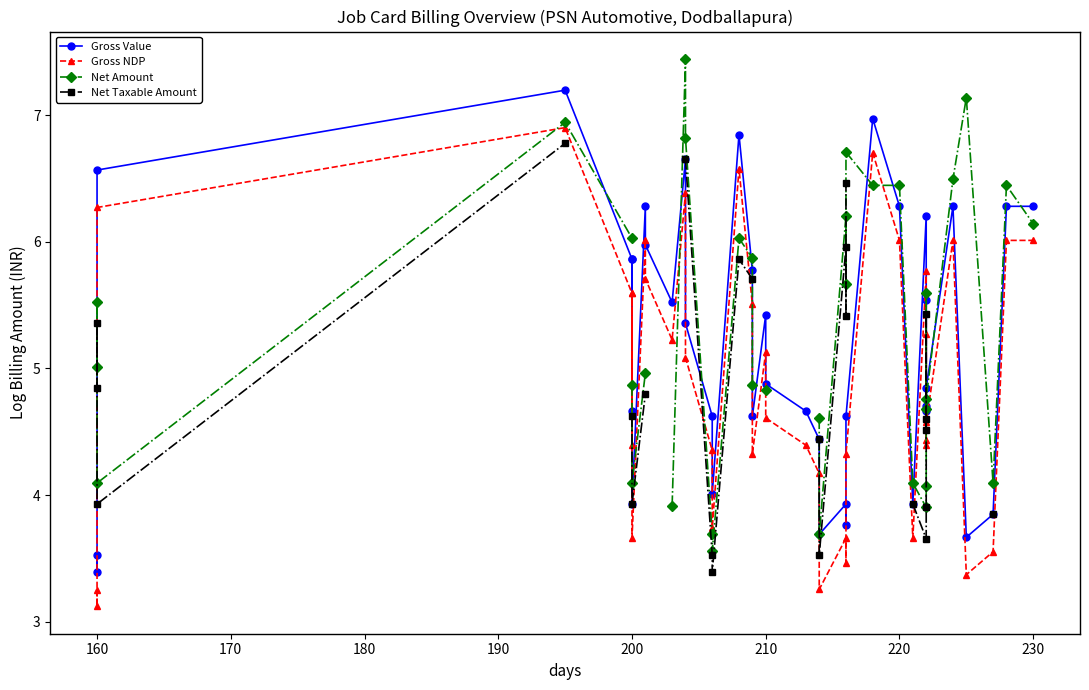

How many lines are shown in the chart?

4